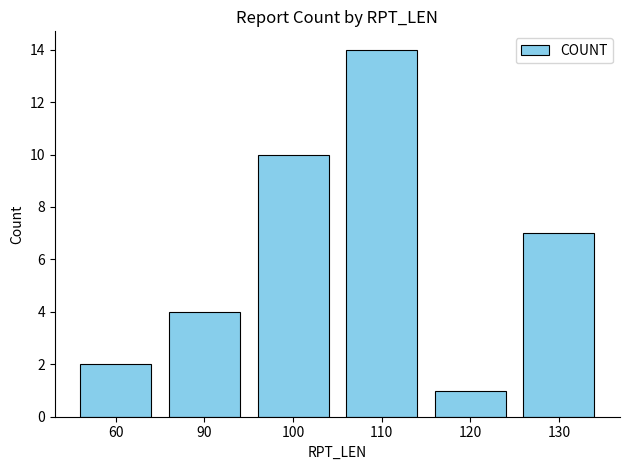

What is the value of the 6th bar from the left?

7